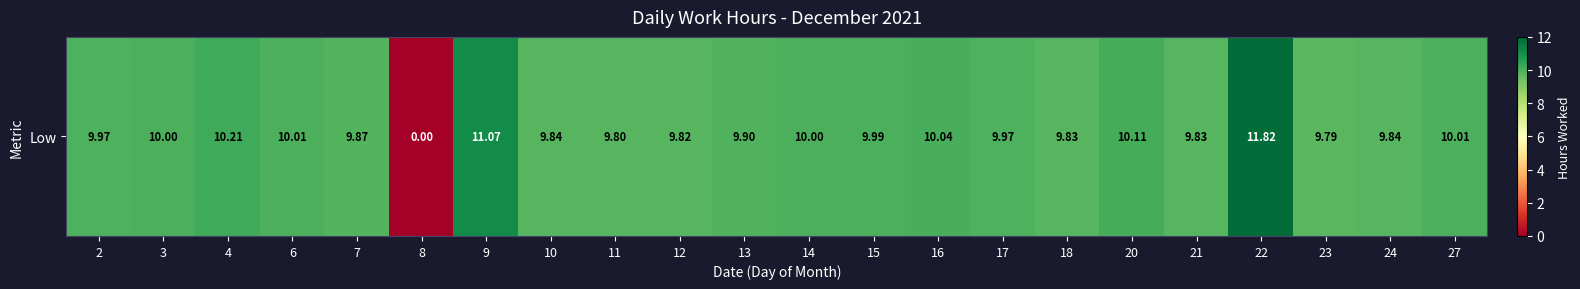

List the labels in order of value, smallest first.

8, 23, 11, 12, 18, 21, 10, 24, 7, 13, 2, 17, 15, 3, 14, 6, 27, 16, 20, 4, 9, 22